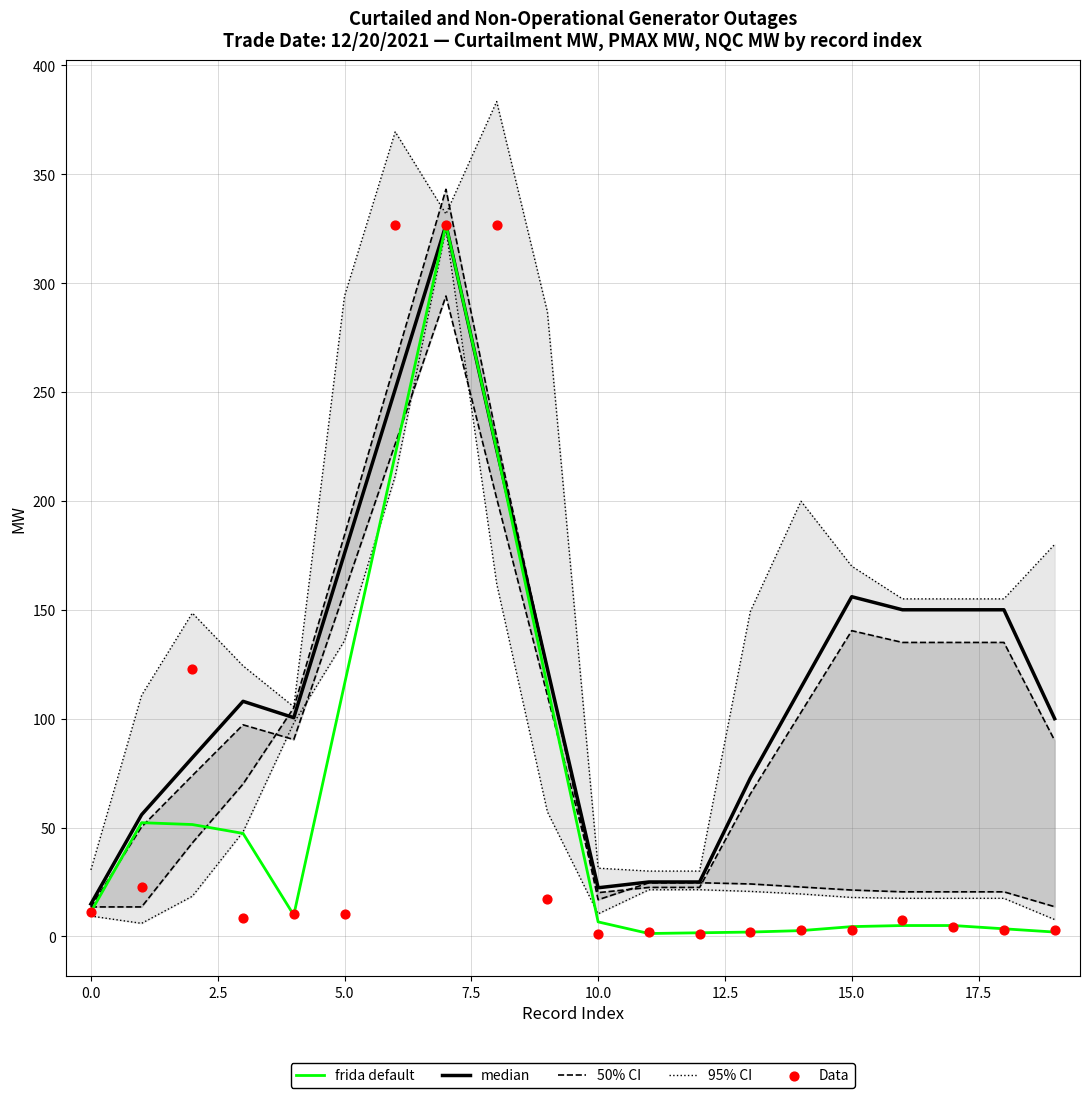

Which series contains the lowest Y value?

Data